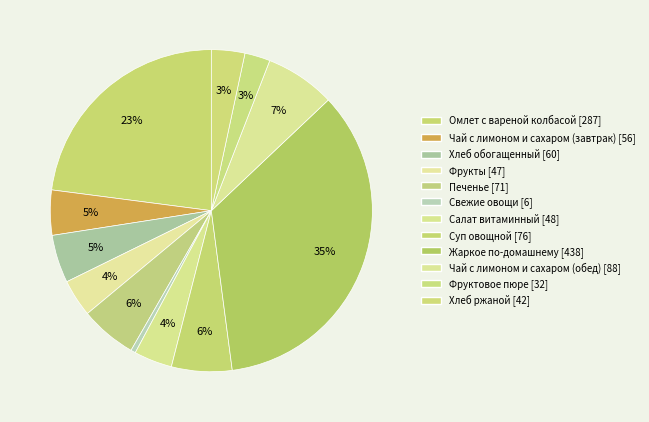

How many segments does this pie chart have?

12